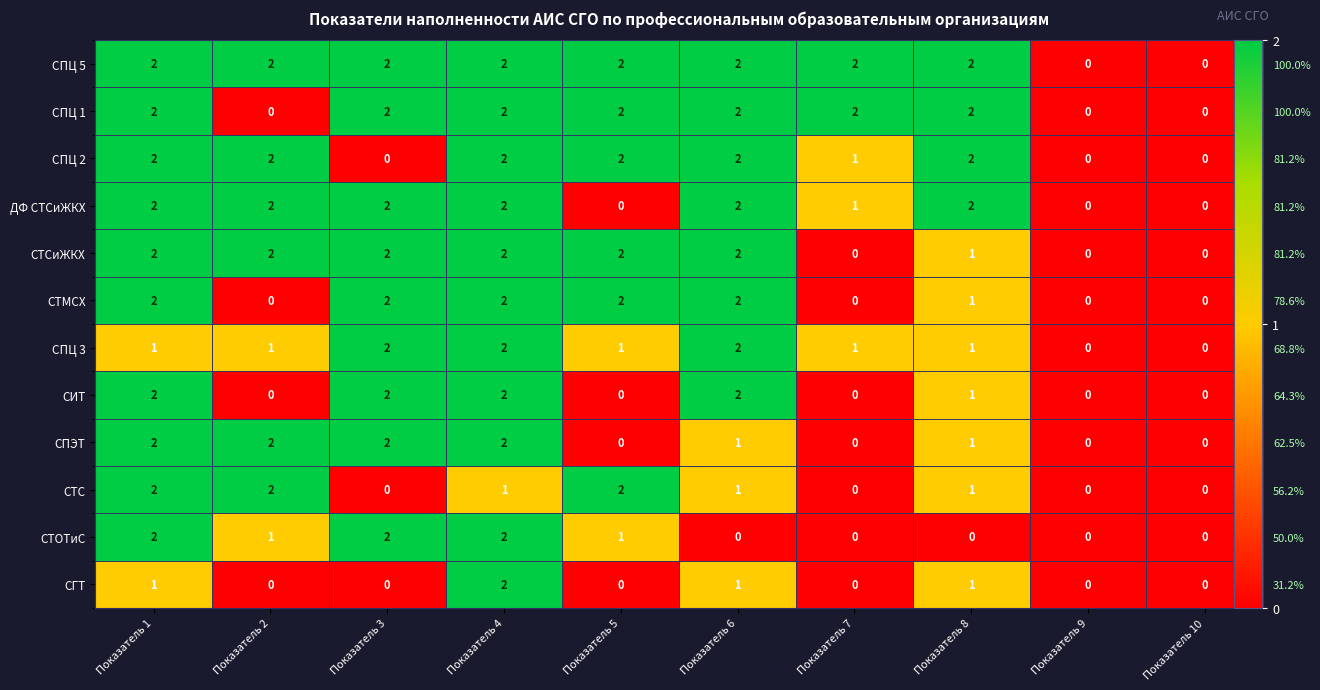

The СПЦ 3 series shows 1 at Показатель 1. True or false?

True